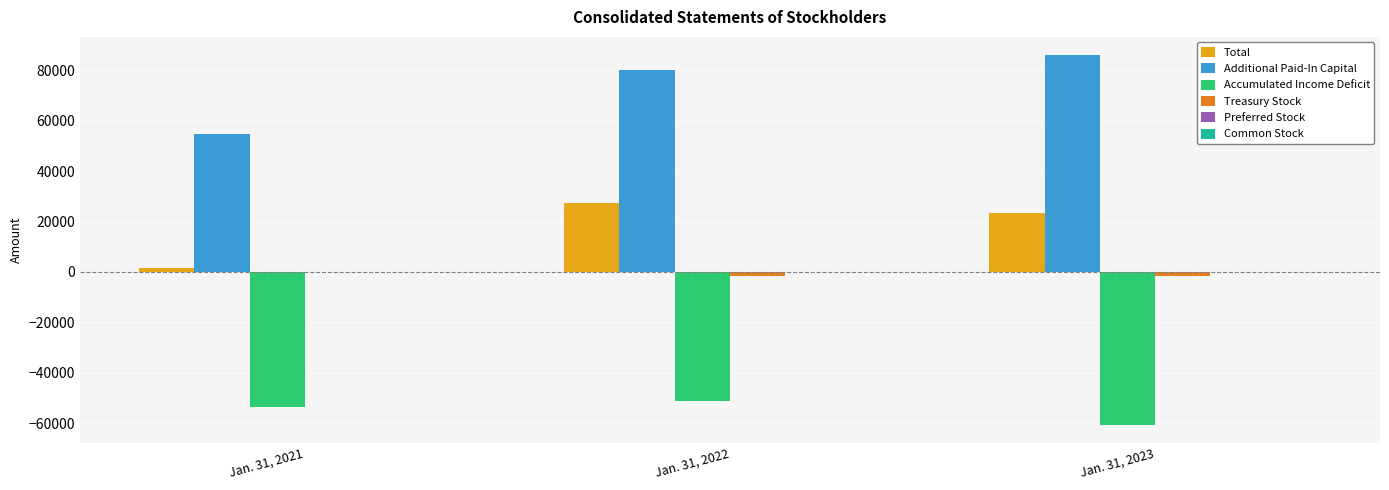

What is the greatest value displayed?

85975